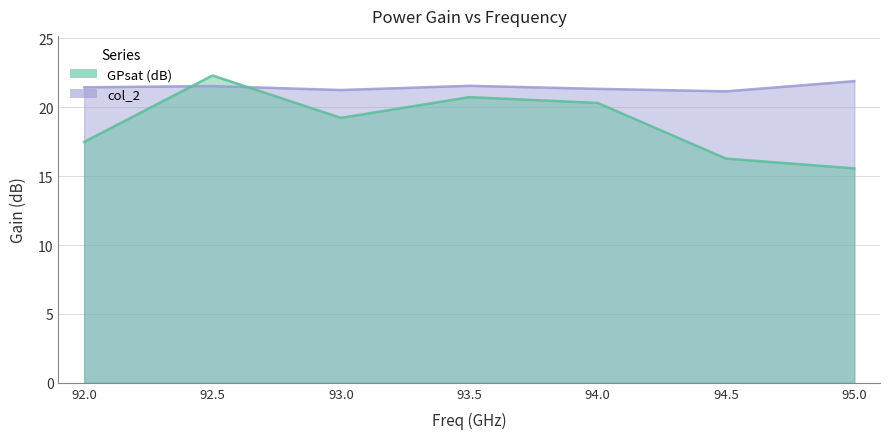

Which series has the largest total across all categories?

col_2